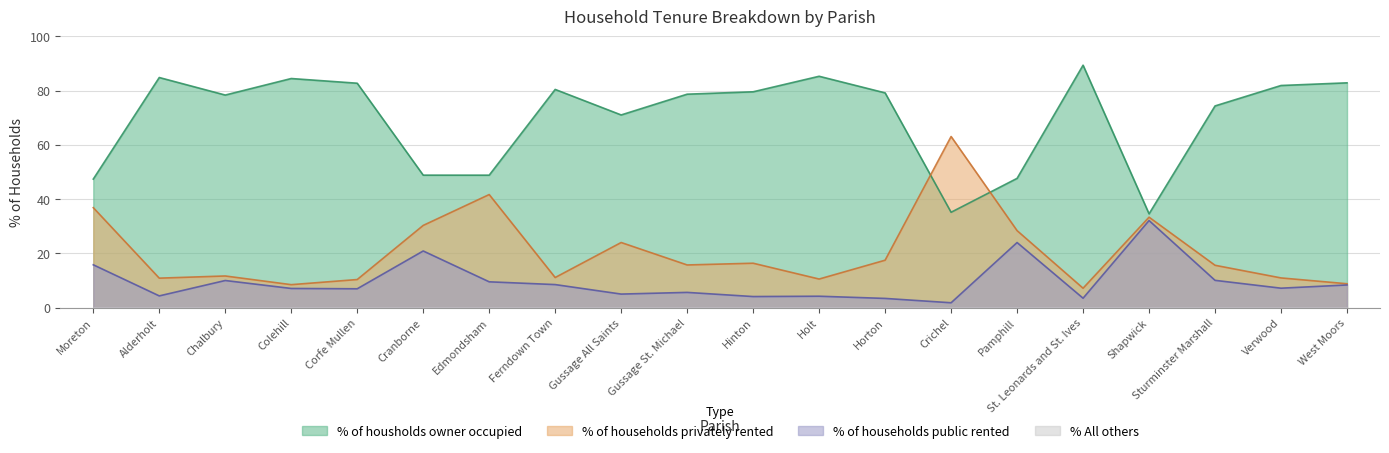

Is the value of % of households public rented at Shapwick greater than the value of % of housholds owner occupied at Ferndown Town?

No